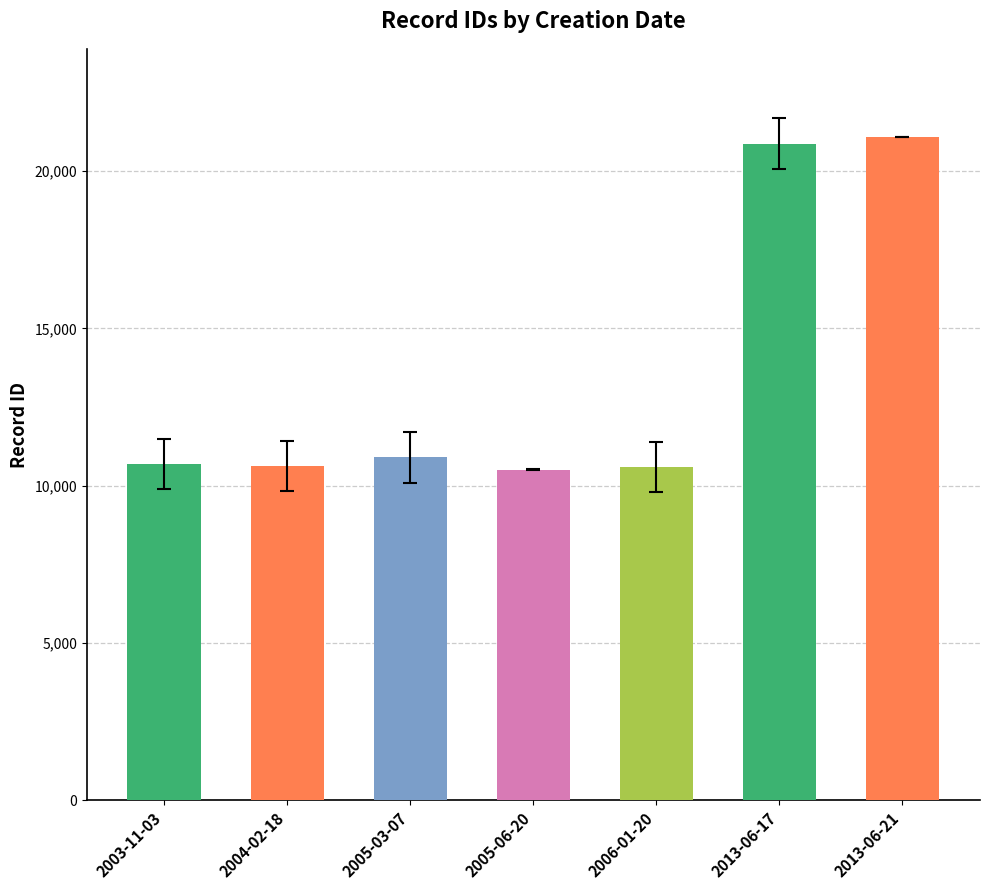

What is the smallest value displayed?

10514.5